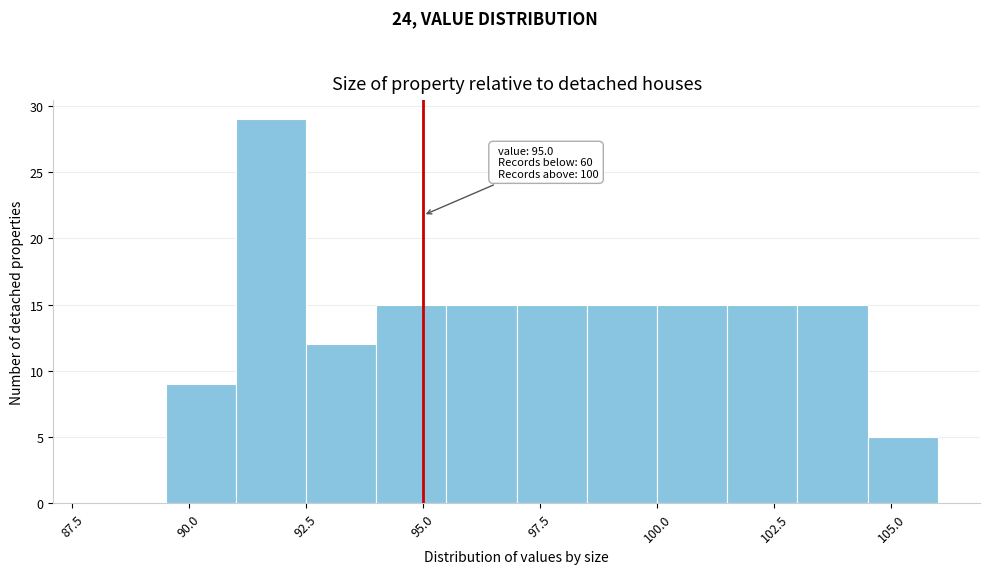

Read against the x-axis, roughly where is the centre of the tallest bar?

92.0